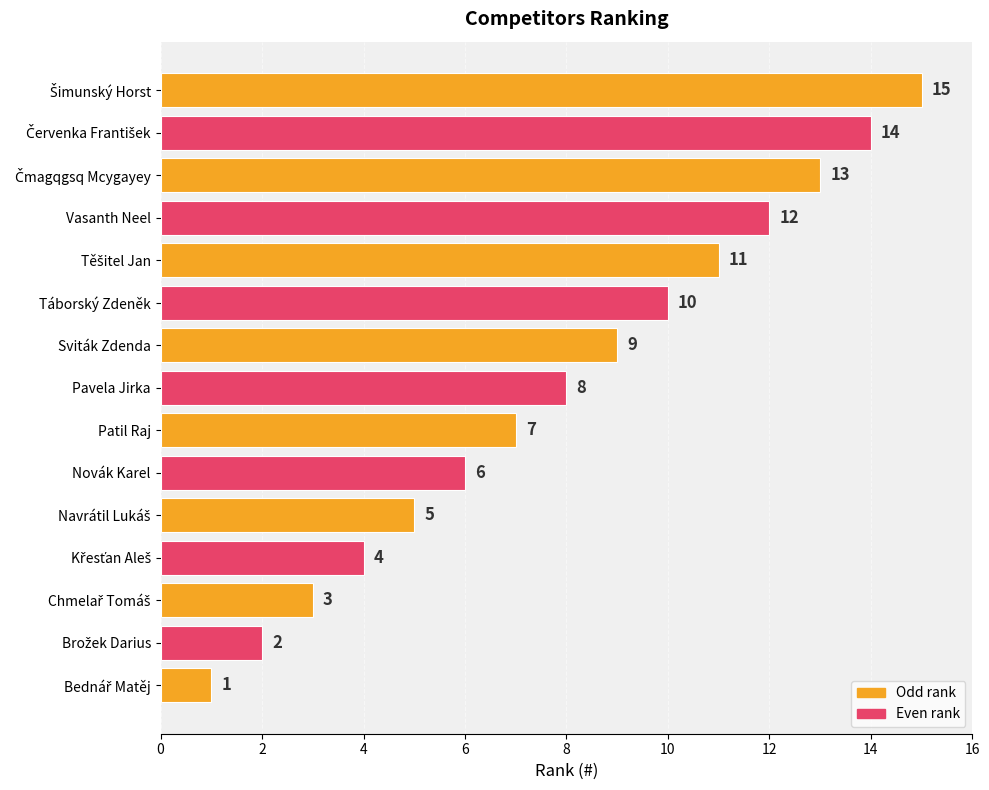

What is the minimum value shown in the chart?

1